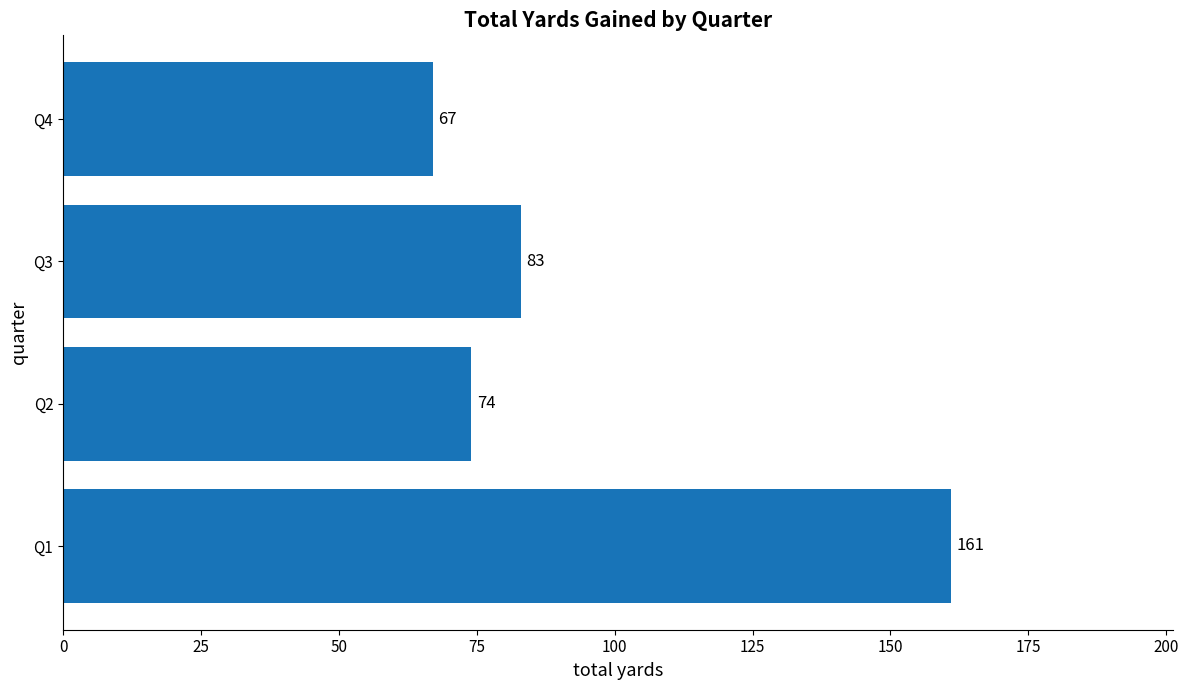

Reading top to bottom, transcribe all the data shown in this chart.

Q4=67	Q3=83	Q2=74	Q1=161